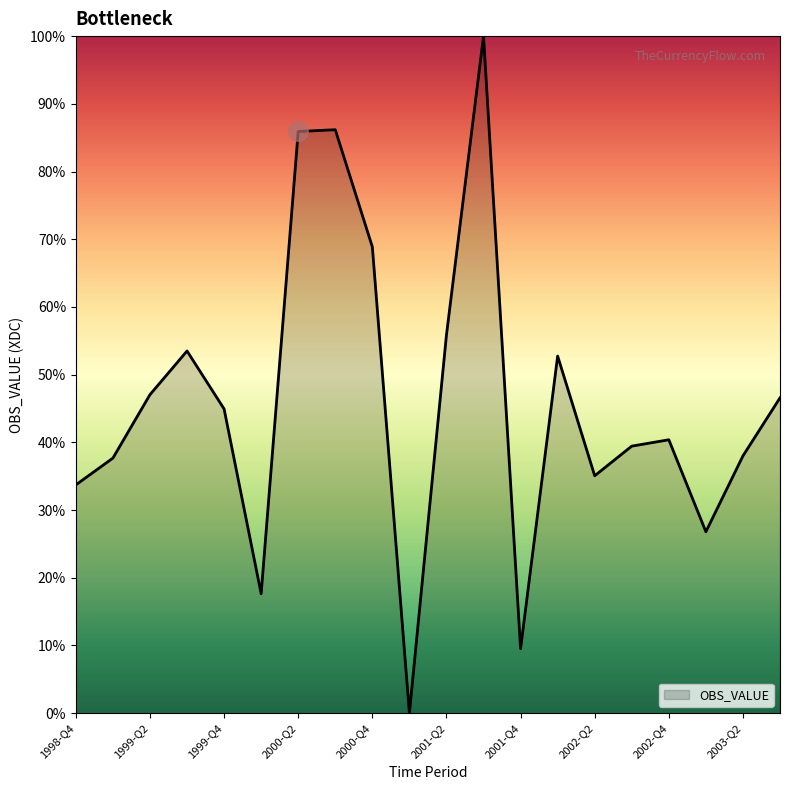

What is the difference between the maximum and minimum values?

100.0